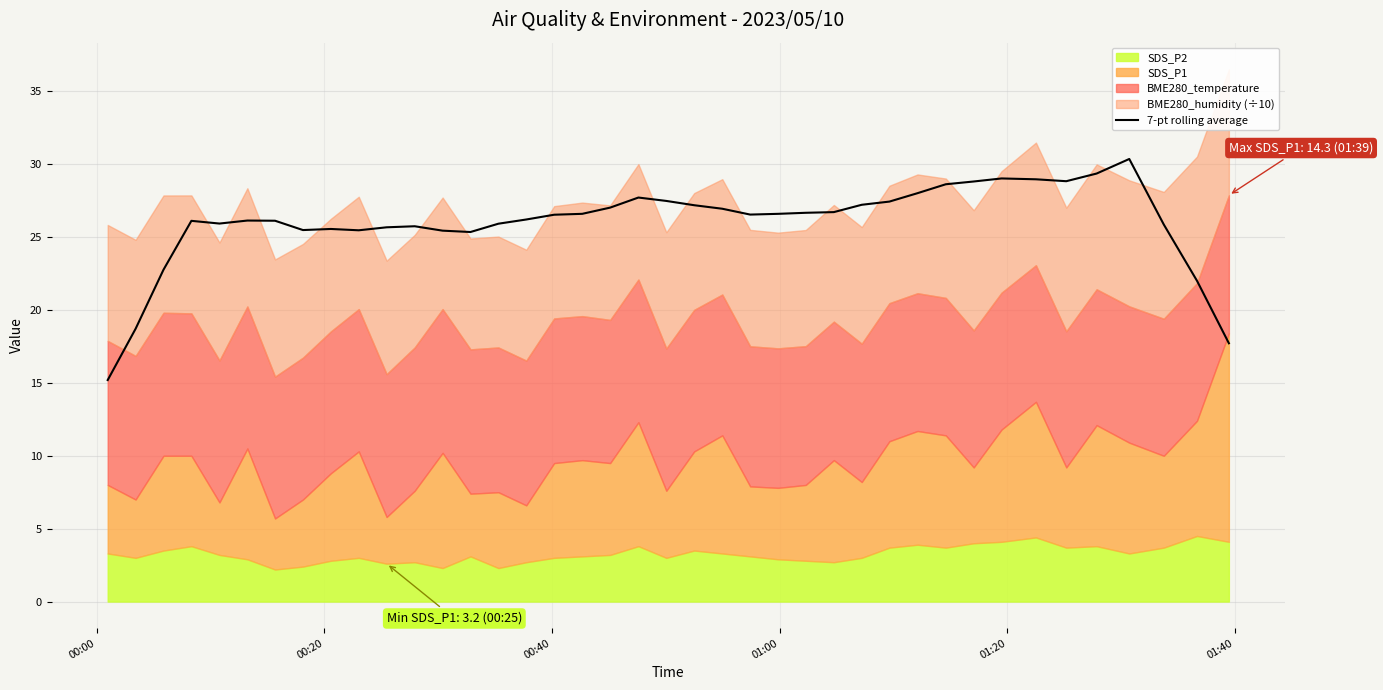

Count the number of values greater than 26.

25